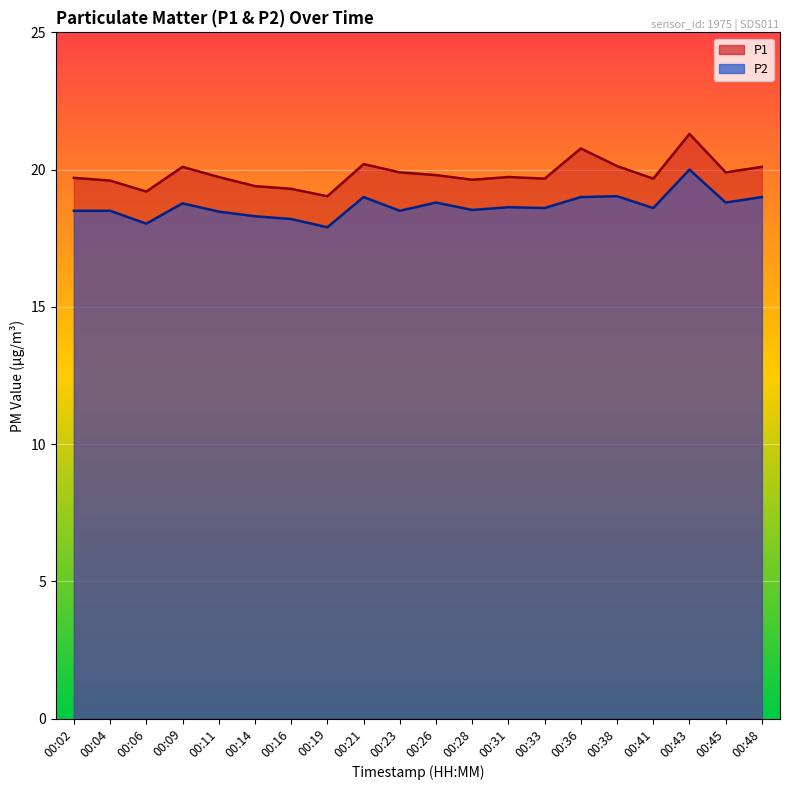

Reading right to left, extract all data points from this chart.

P1: 20.1	19.9	21.3	19.7	20.1	20.8	19.7	19.7	19.6	19.8	19.9	20.2	19.0	19.3	19.4	19.7	20.1	19.2	19.6	19.7
P2: 19.0	18.8	20.0	18.6	19.0	19.0	18.6	18.6	18.5	18.8	18.5	19.0	17.9	18.2	18.3	18.5	18.8	18.0	18.5	18.5